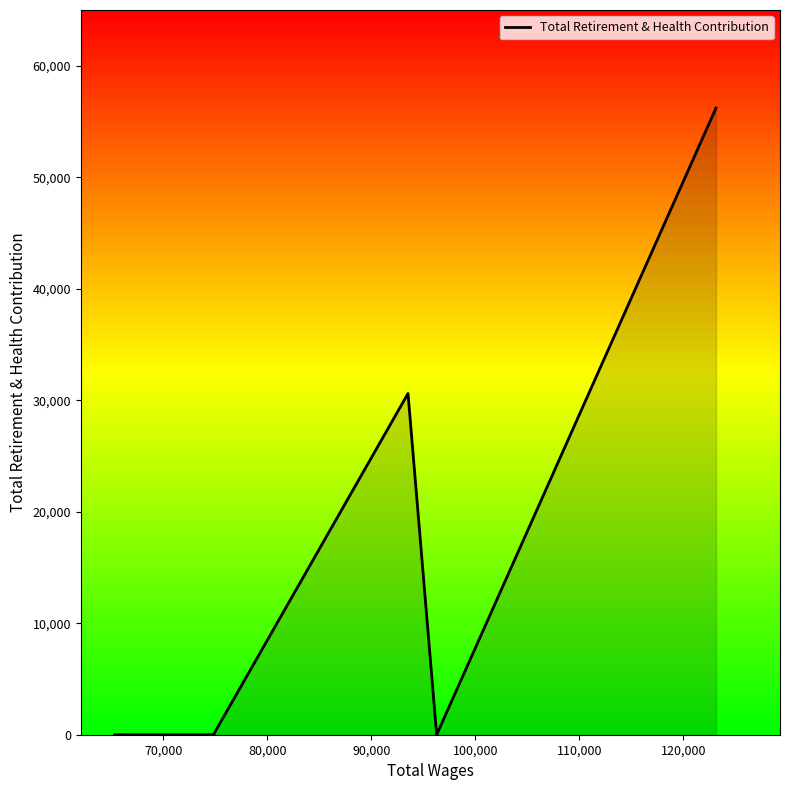

What is the difference between the maximum and second lowest values?

56206